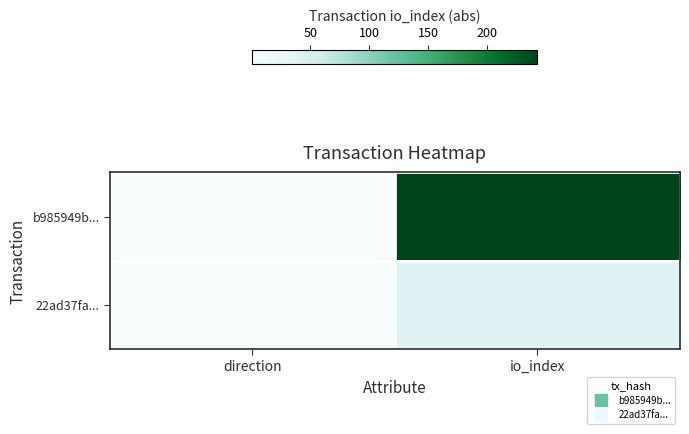

Reading right to left, extract all data points from this chart.

b985949b...: io_index=243	direction=1
22ad37fa...: io_index=38	direction=1